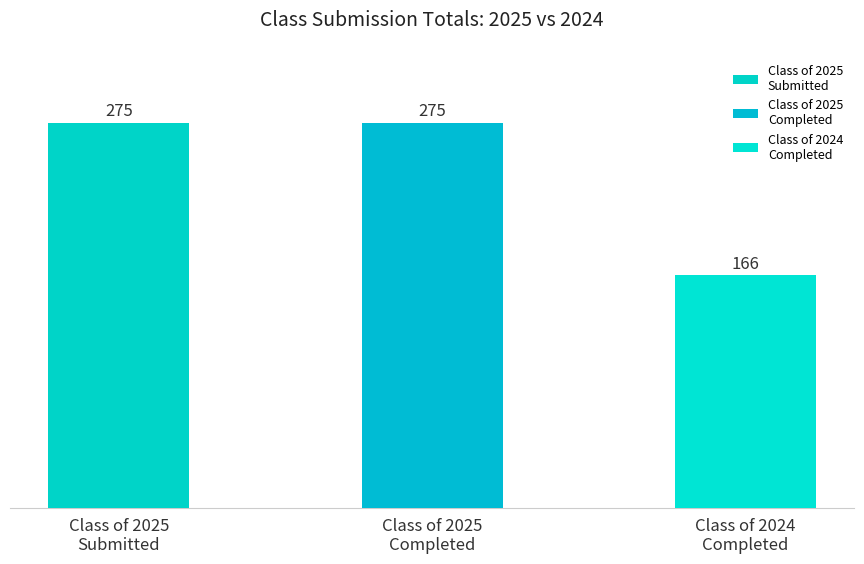

Approximately how many times larger is the value at Class of 2025
Submitted compared to Class of 2024
Completed?

1.7